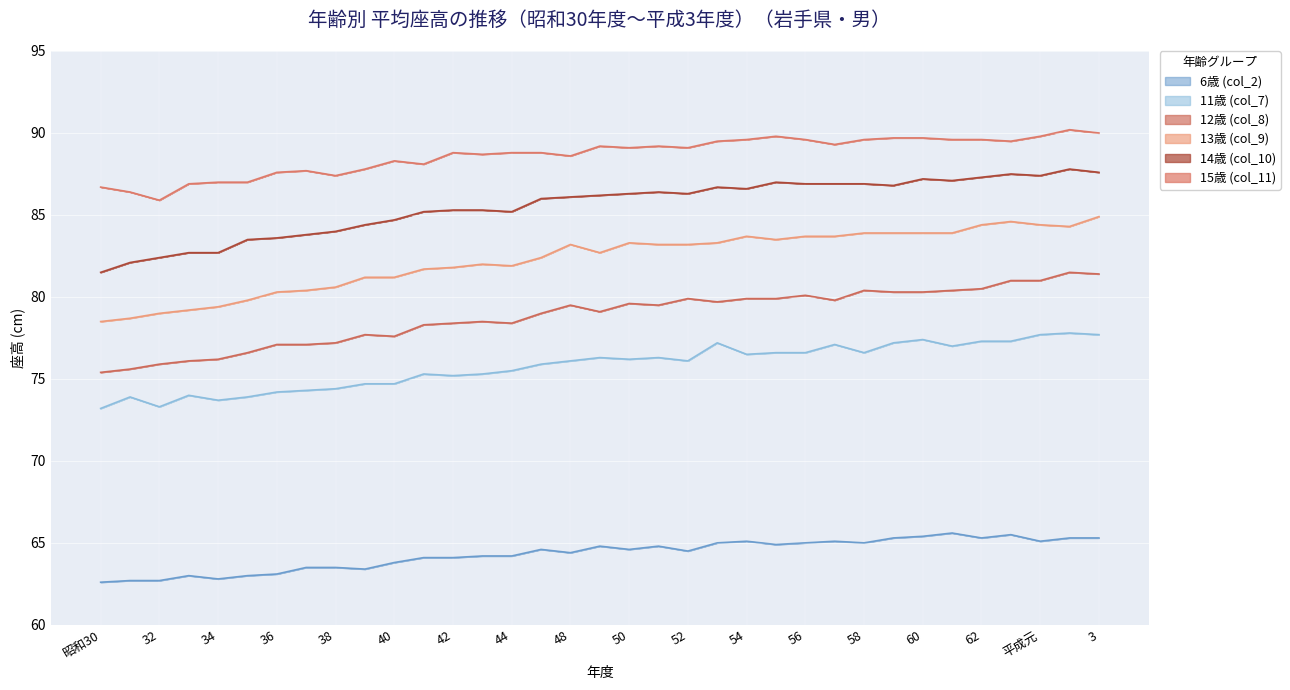

In 12歳 (col_8), how many points are higher than both neighbors (excluding endpoints)?

8